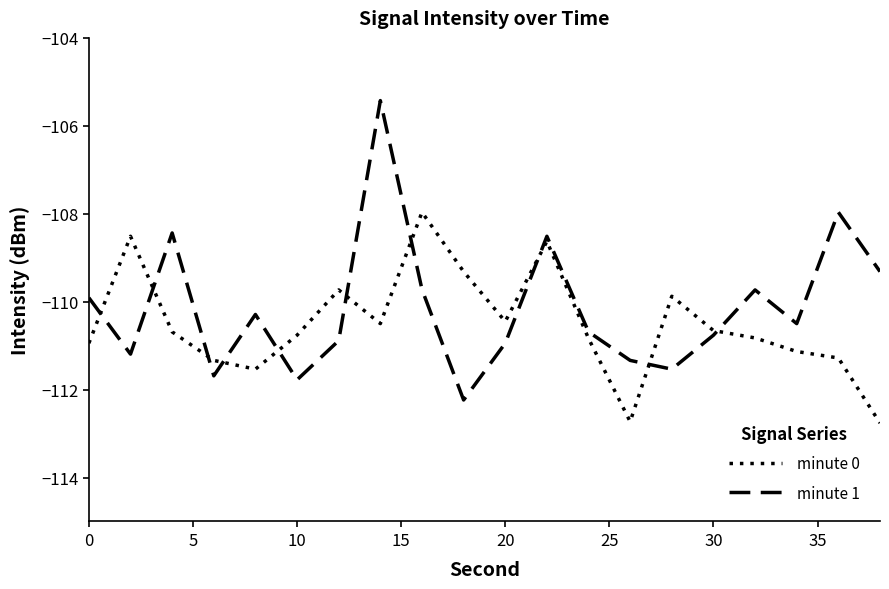

How many interior local peaks does the minute 1 series have?

6